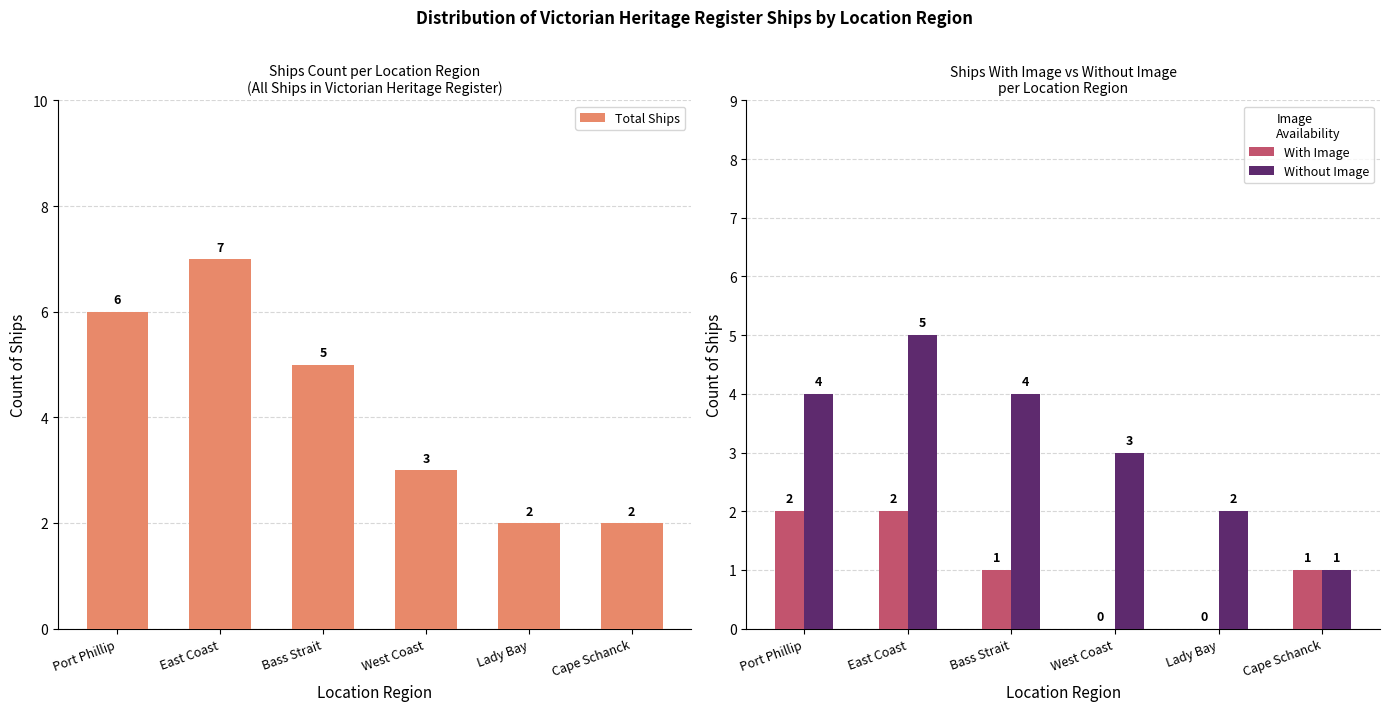

Reading left to right, what are all the values shown in this chart?

Total Ships: Port Phillip=6	East Coast=7	Bass Strait=5	West Coast=3	Lady Bay=2	Cape Schanck=2
With Image: Port Phillip=2	East Coast=2	Bass Strait=1	West Coast=0	Lady Bay=0	Cape Schanck=1
Without Image: Port Phillip=4	East Coast=5	Bass Strait=4	West Coast=3	Lady Bay=2	Cape Schanck=1